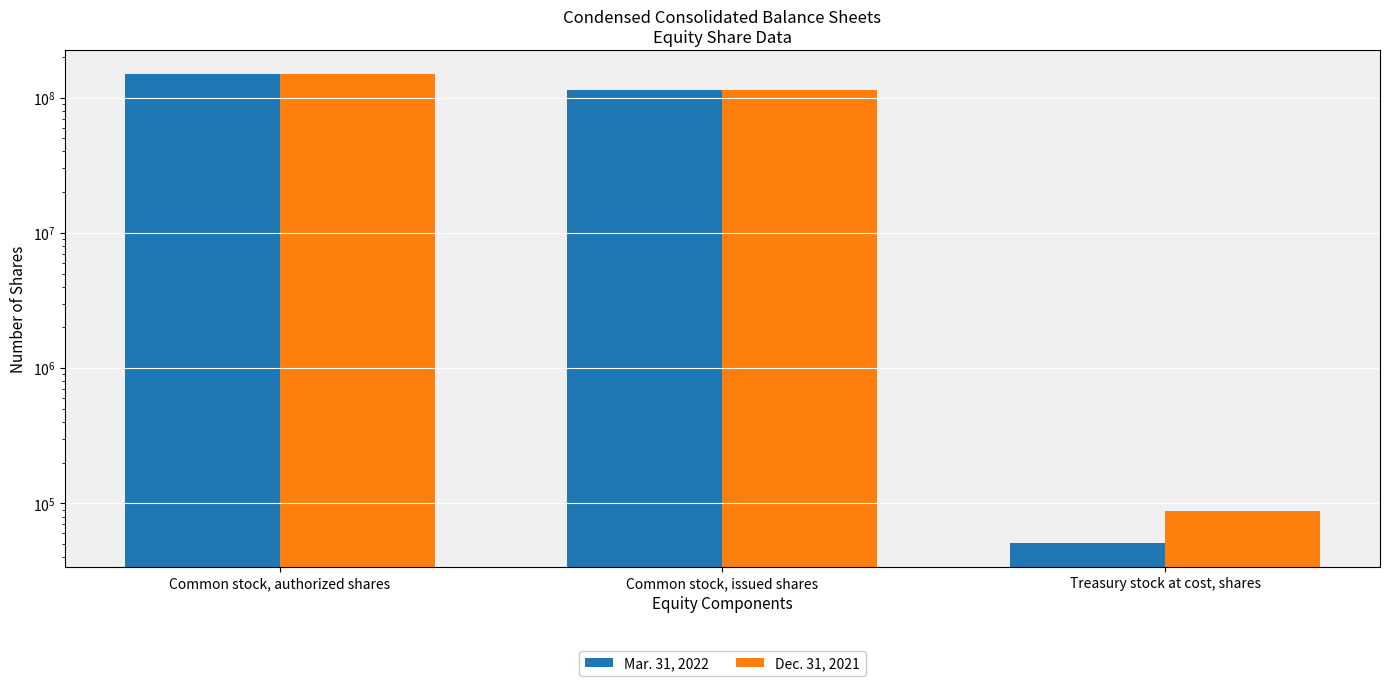

How many groups of bars are there?

3